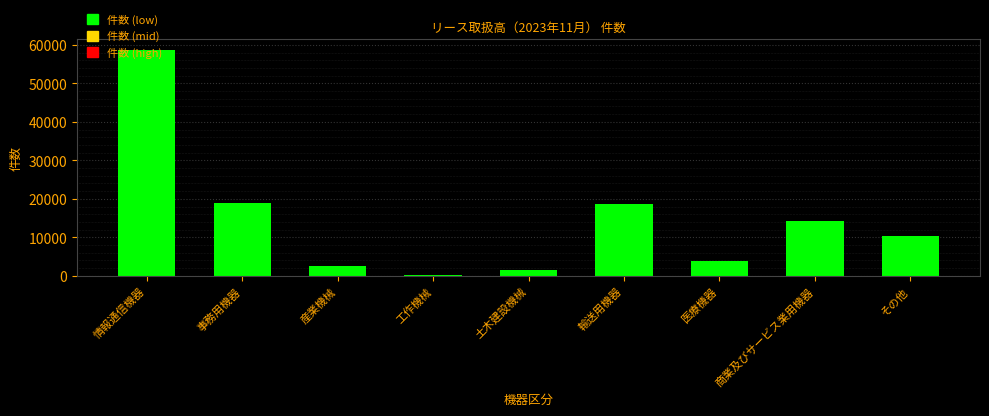

What is the change in value from 産業機械 to その他?

+7803